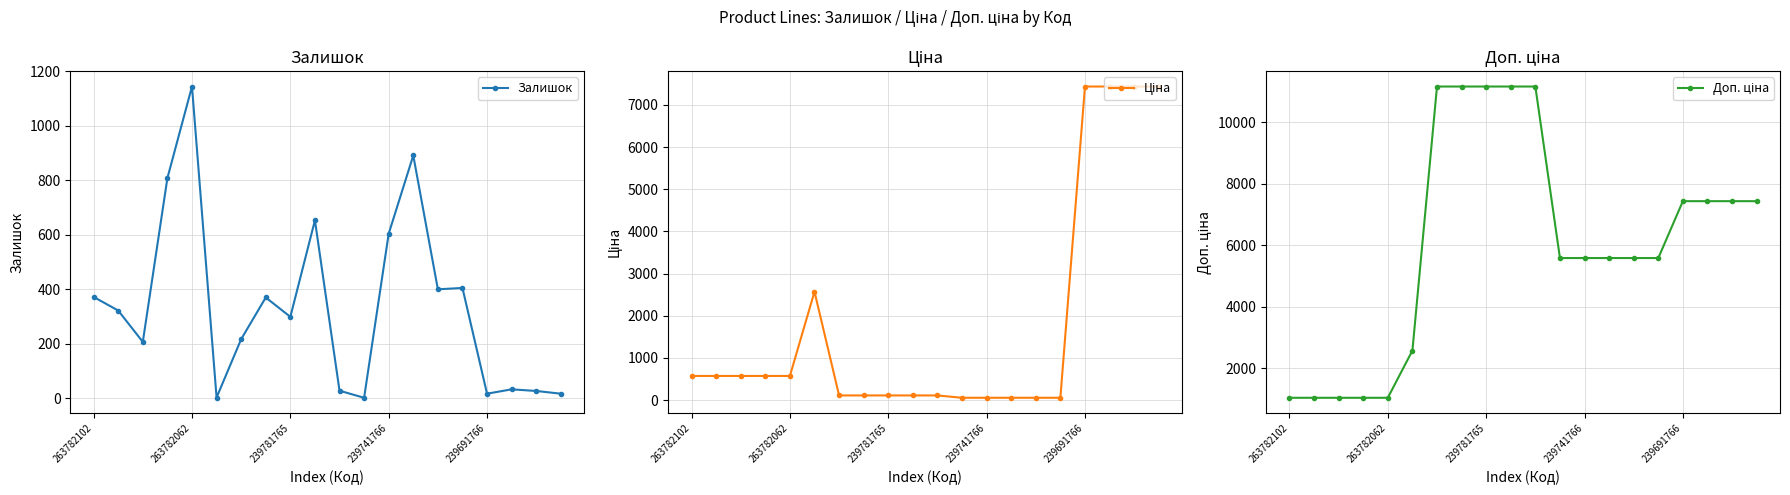

The value of Залишок at 263782062 is 1592. True or false?

False